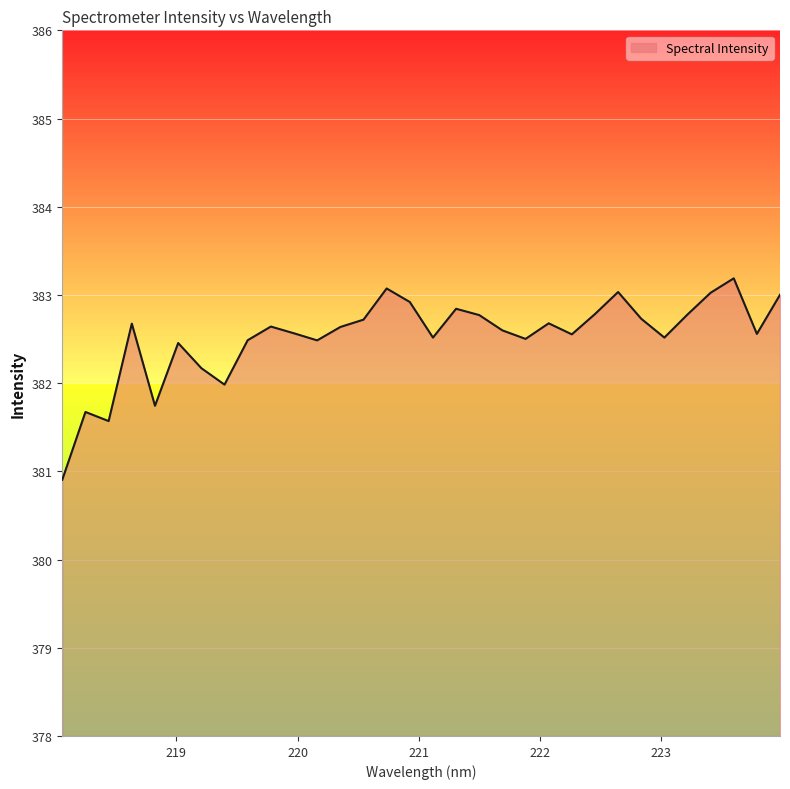

What is the difference between the maximum and minimum values?

2.3